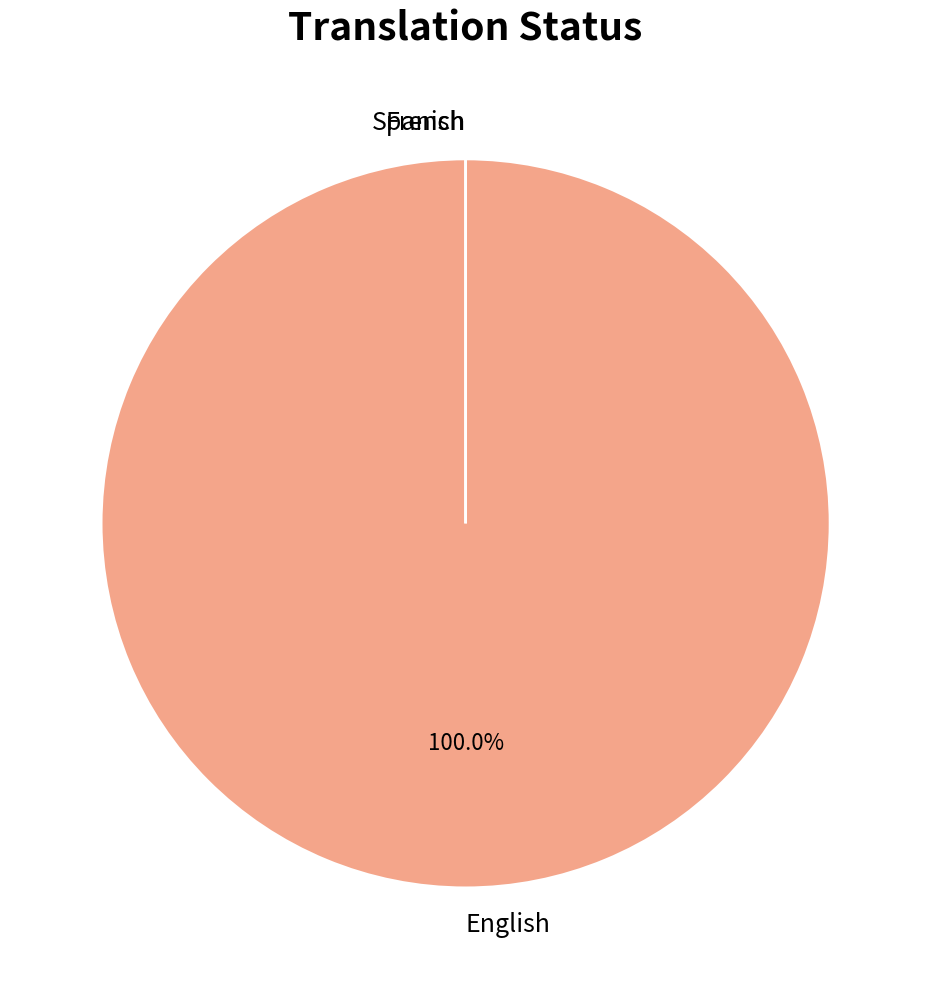

What percentage do English and Spanish together represent?

100.0%